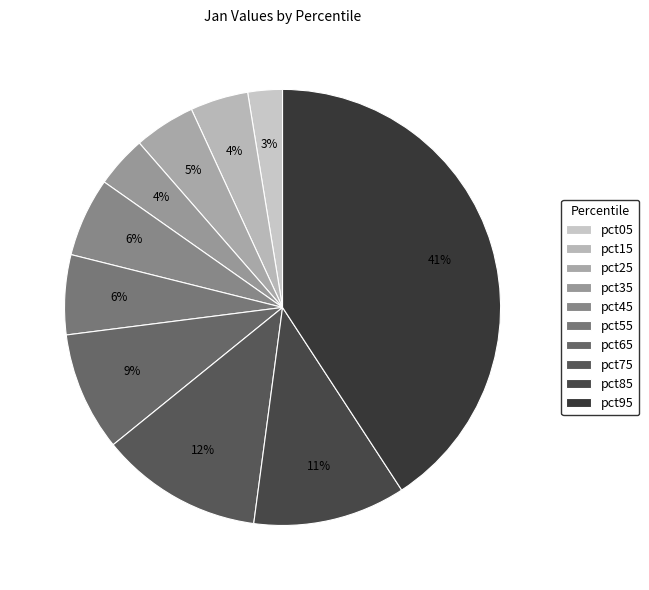

Count the number of slices in the pie.

10